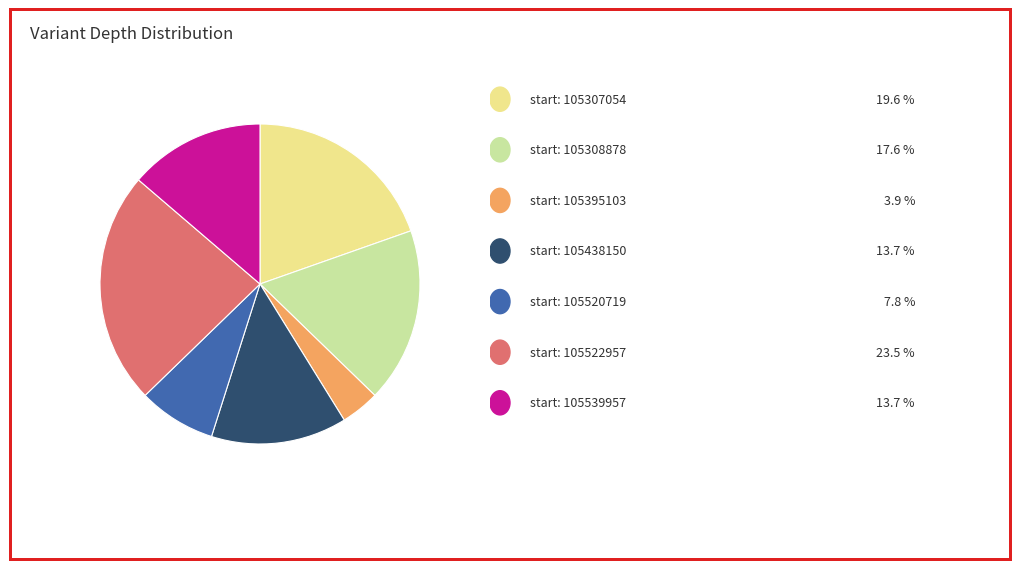

Is there a majority slice in this chart?

No